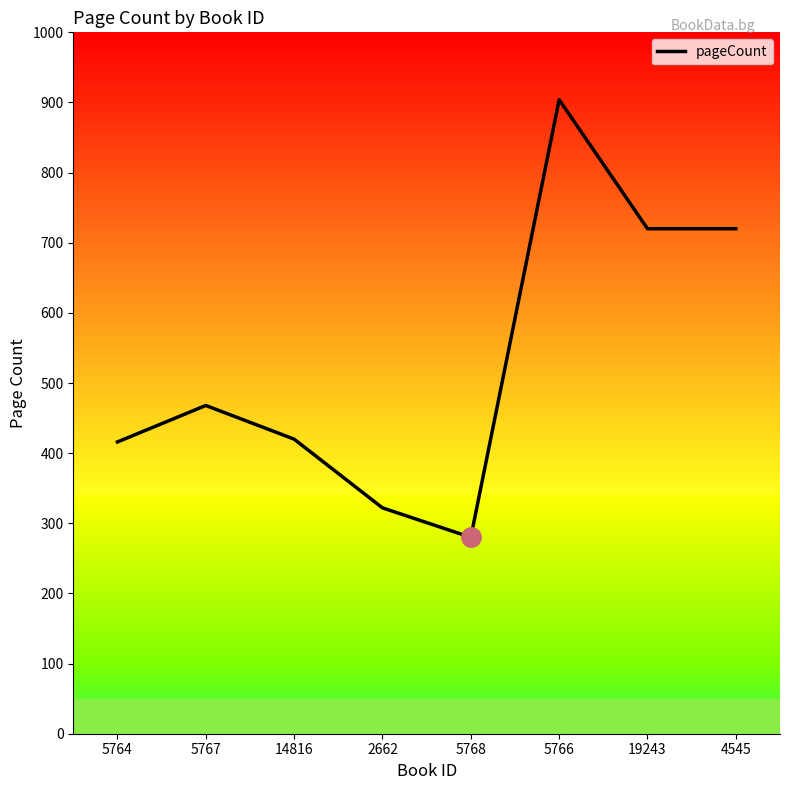

What is the greatest value displayed?

904